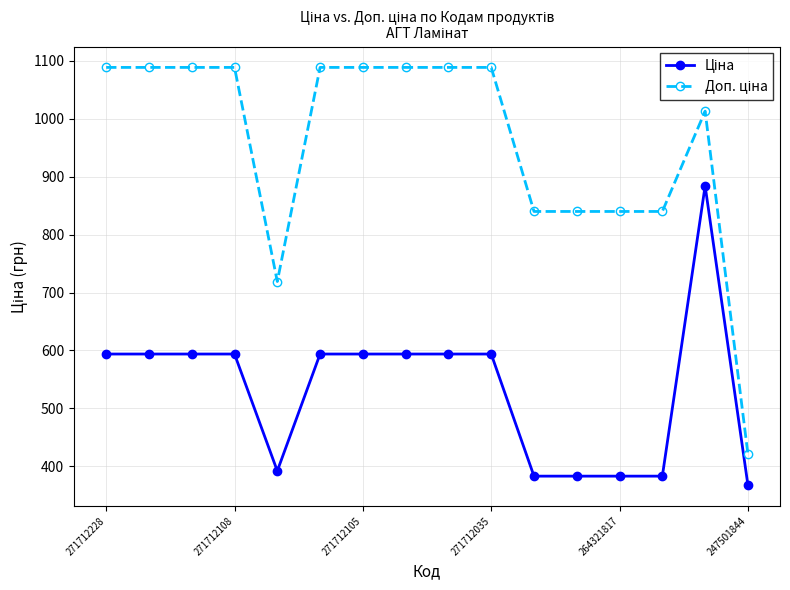

At how many categories does at least one series exceed 1003?

10